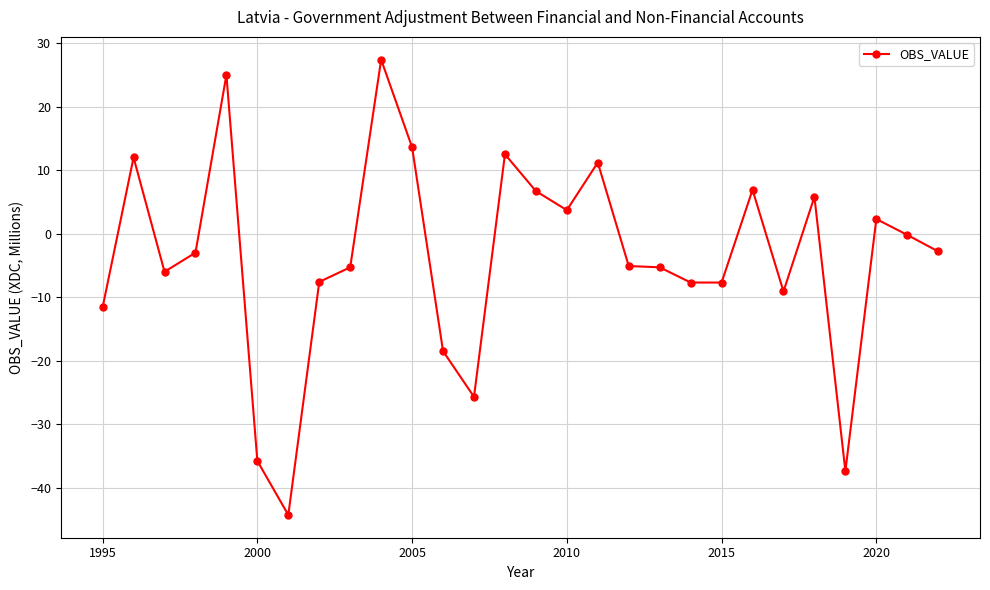

What is the difference between the second highest and second lowest values?

62.4